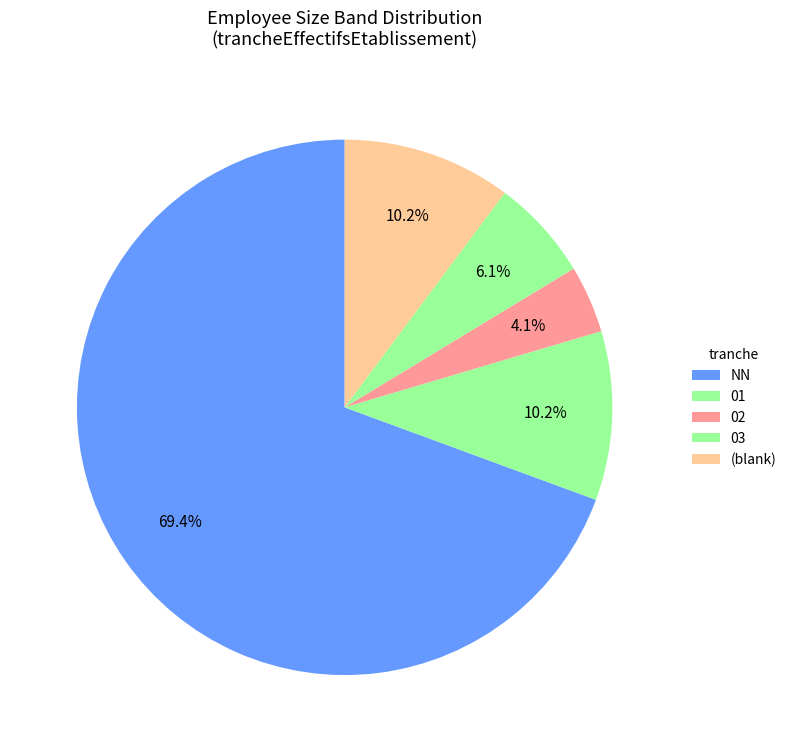

How many segments does this pie chart have?

5